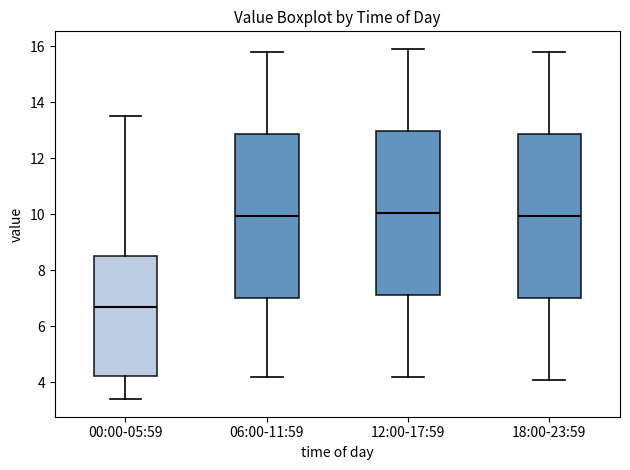

Which box has the lowest median line?

00:00-05:59